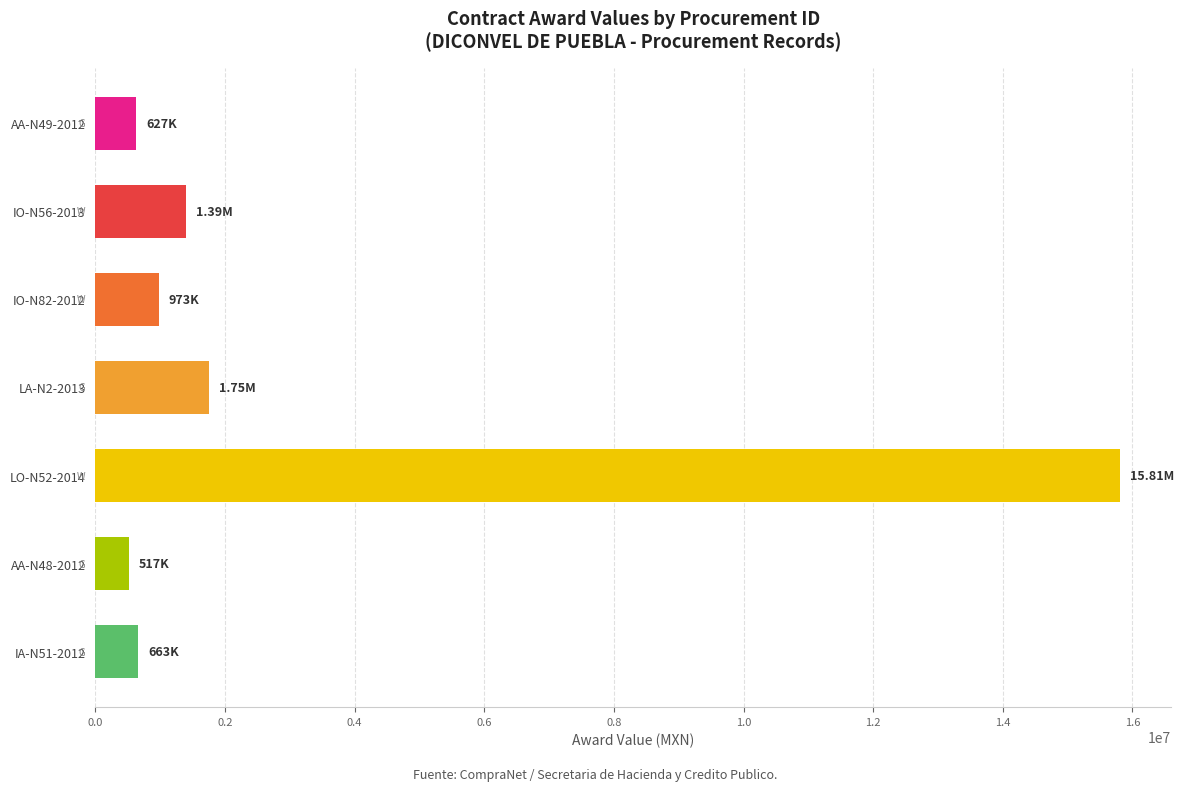

Which label corresponds to the largest value in the chart?

LO-N52-2014